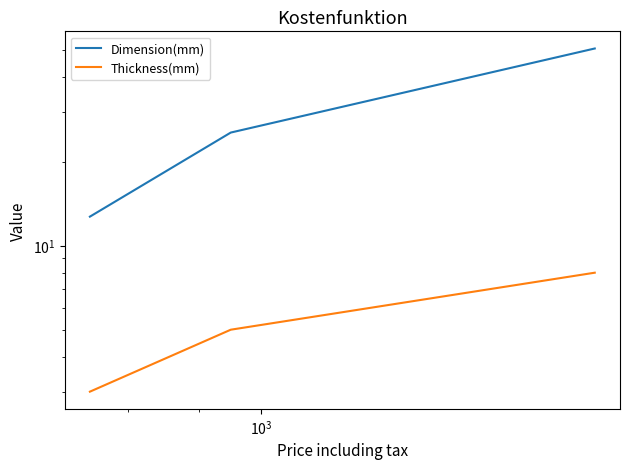

What are all the series names shown in the legend?

Dimension(mm), Thickness(mm)